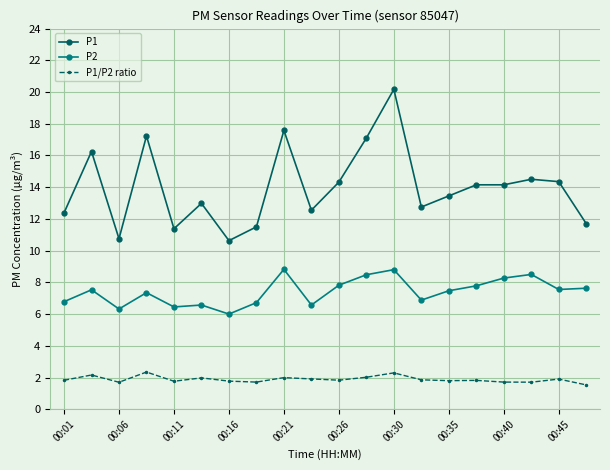

What is the minimum value for P1?

10.6